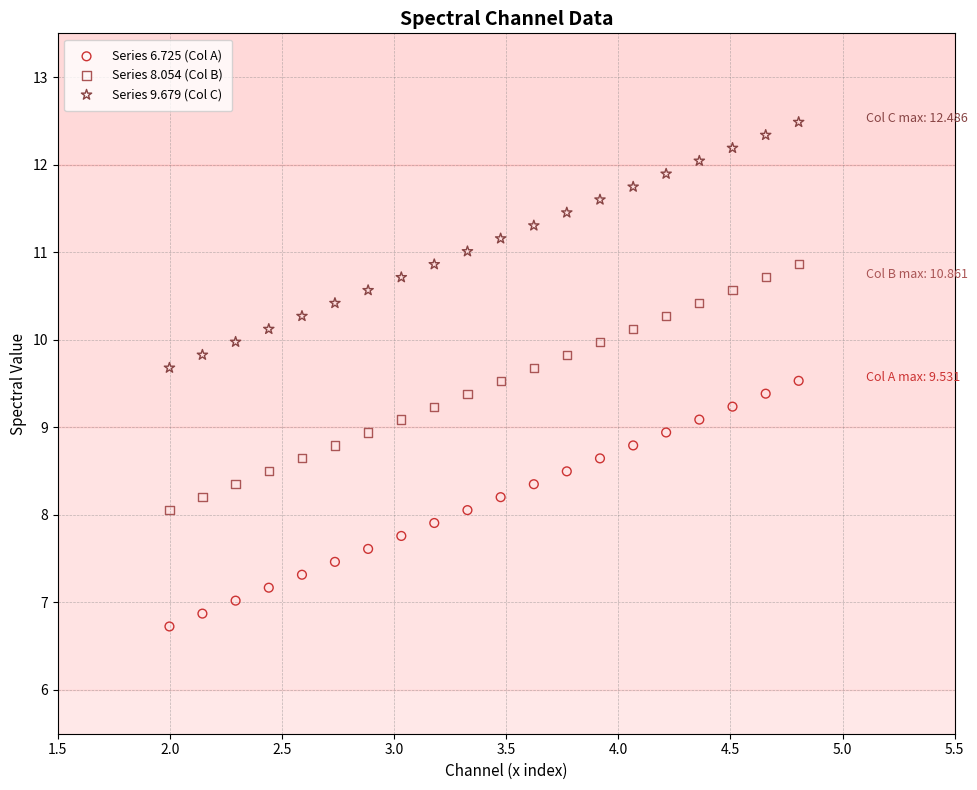

Across all data points, what is the range of X values (max minus min)?

2.8